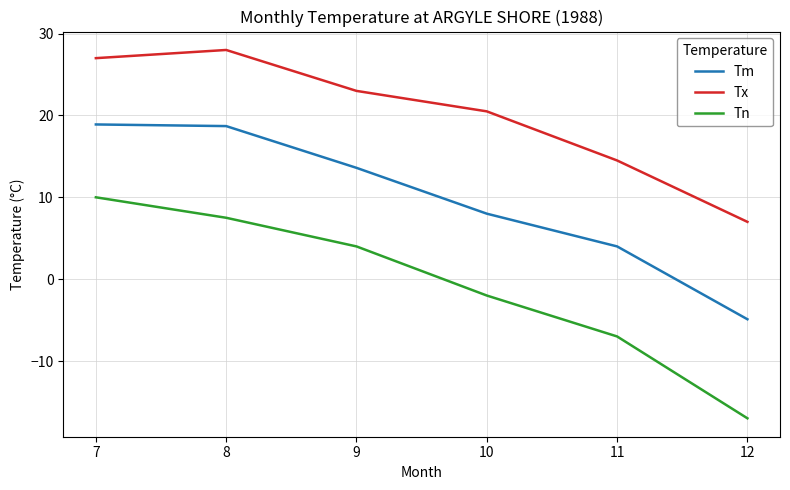

What is the maximum value for Tn?

10.0